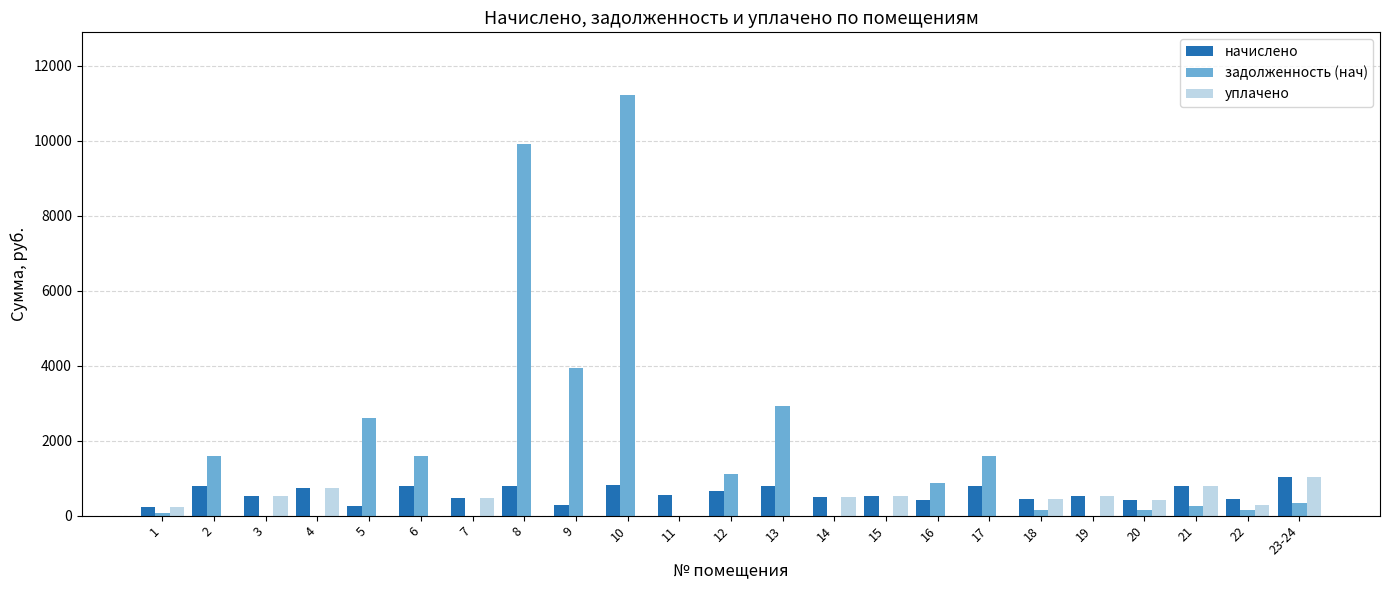

The value of уплачено at 7 is 483.4. True or false?

True